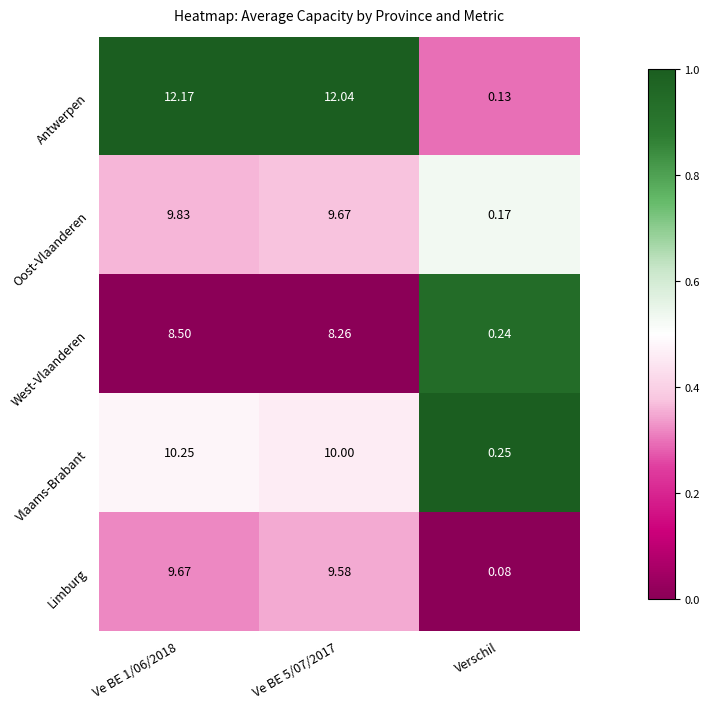

At Ve BE 5/07/2017, list the series in order from smallest to largest.

West-Vlaanderen, Limburg, Oost-Vlaanderen, Vlaams-Brabant, Antwerpen